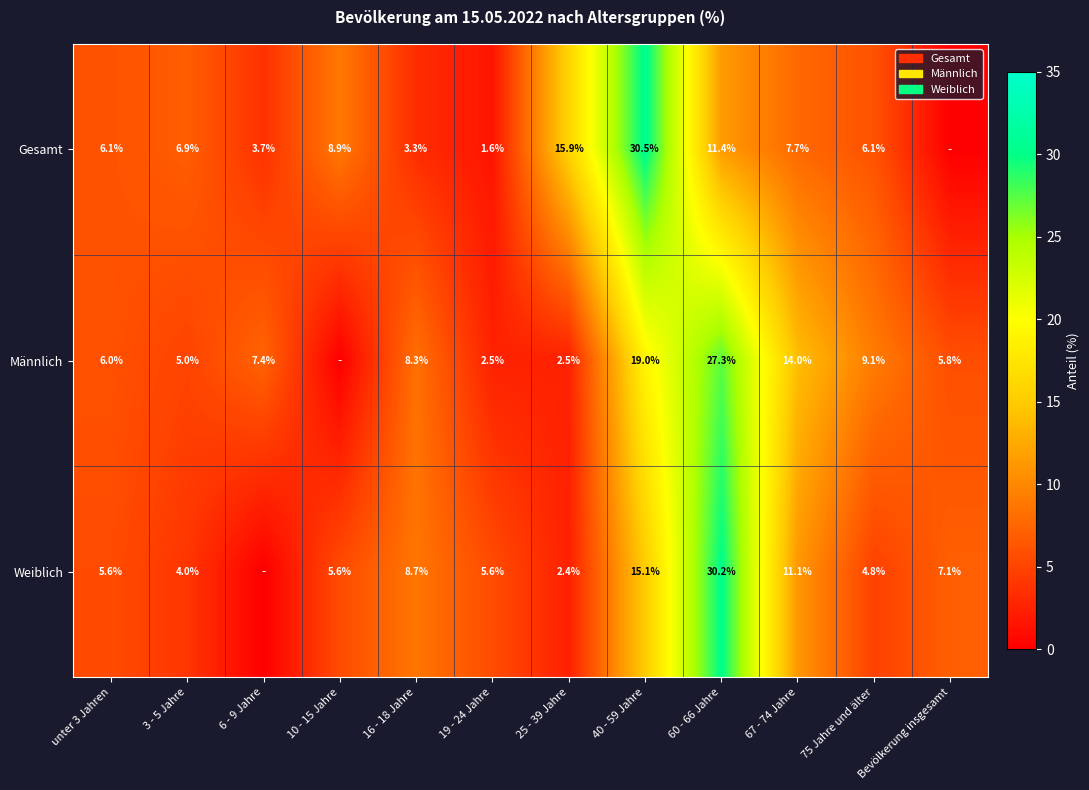

What is the total value across all series at 3 - 5 Jahre?

15.9